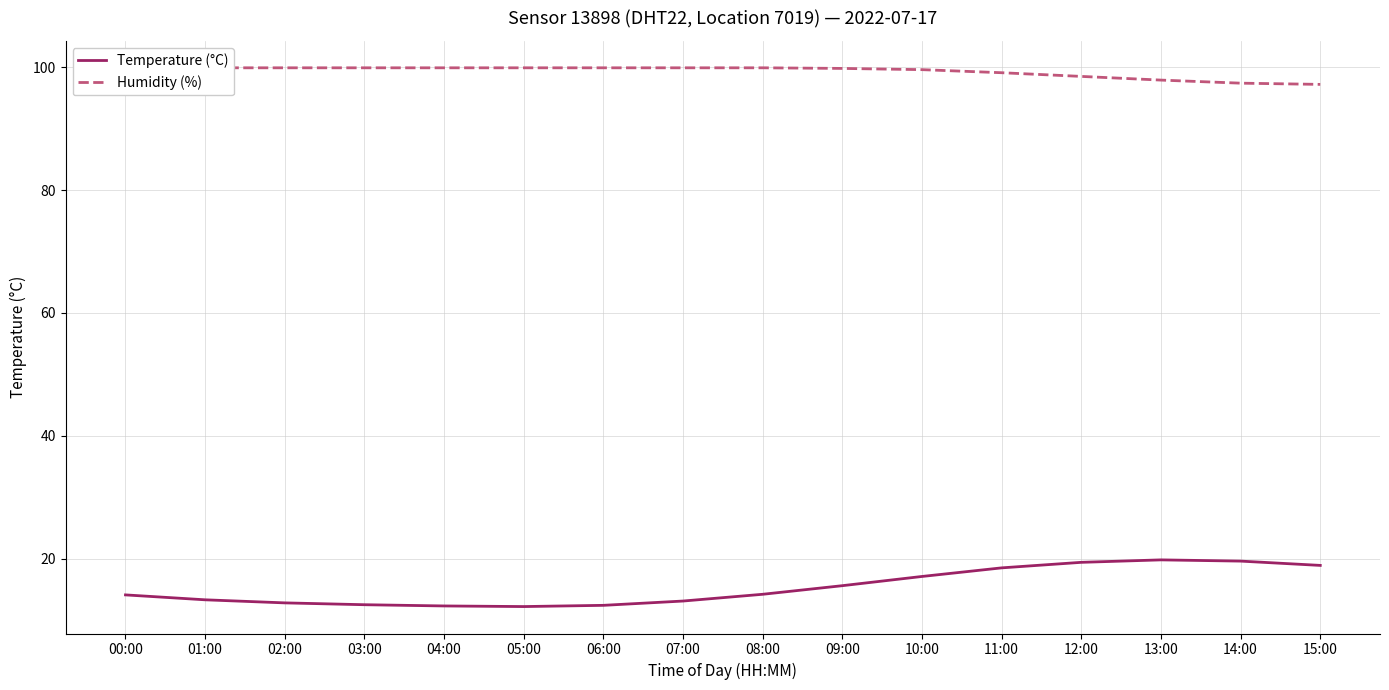

Which series has the largest total across all categories?

Humidity (%)